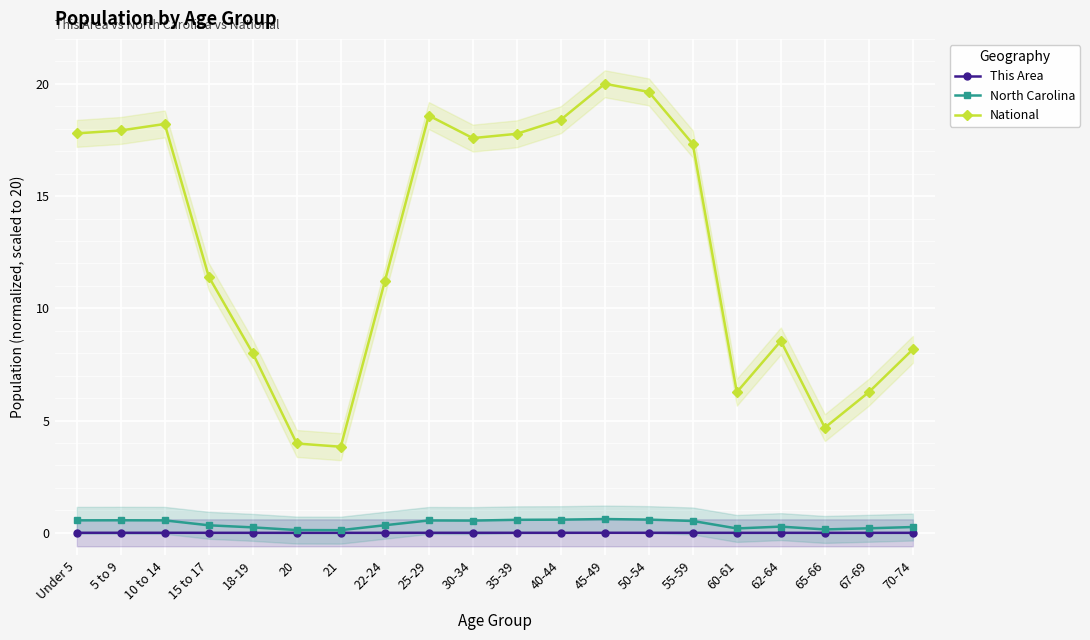

Reading left to right, transcribe all the data shown in this chart.

This Area: Under 5=0.0	5 to 9=0.0	10 to 14=0.0	15 to 17=0.0	18-19=0.0	20=0.0	21=0.0	22-24=0.0	25-29=0.0	30-34=0.0	35-39=0.0	40-44=0.0	45-49=0.0	50-54=0.0	55-59=0.0	60-61=0.0	62-64=0.0	65-66=0.0	67-69=0.0	70-74=0.0
North Carolina: Under 5=0.6	5 to 9=0.6	10 to 14=0.6	15 to 17=0.3	18-19=0.2	20=0.1	21=0.1	22-24=0.3	25-29=0.6	30-34=0.5	35-39=0.6	40-44=0.6	45-49=0.6	50-54=0.6	55-59=0.5	60-61=0.2	62-64=0.3	65-66=0.2	67-69=0.2	70-74=0.3
National: Under 5=17.8	5 to 9=17.9	10 to 14=18.2	15 to 17=11.4	18-19=8.0	20=4.0	21=3.8	22-24=11.2	25-29=18.6	30-34=17.6	35-39=17.8	40-44=18.4	45-49=20.0	50-54=19.6	55-59=17.3	60-61=6.3	62-64=8.5	65-66=4.7	67-69=6.3	70-74=8.2